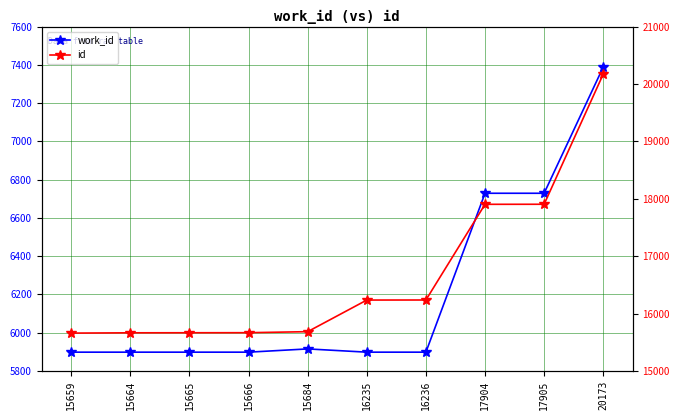

Does the chart have visible grid lines?

Yes